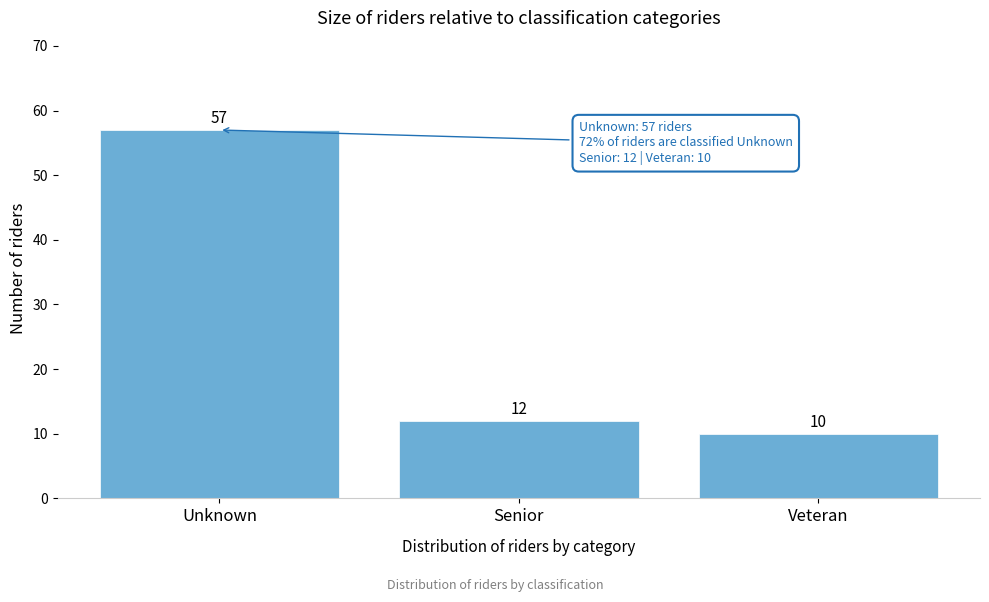

Reading left to right, what are all the values shown in this chart?

Unknown=57	Senior=12	Veteran=10